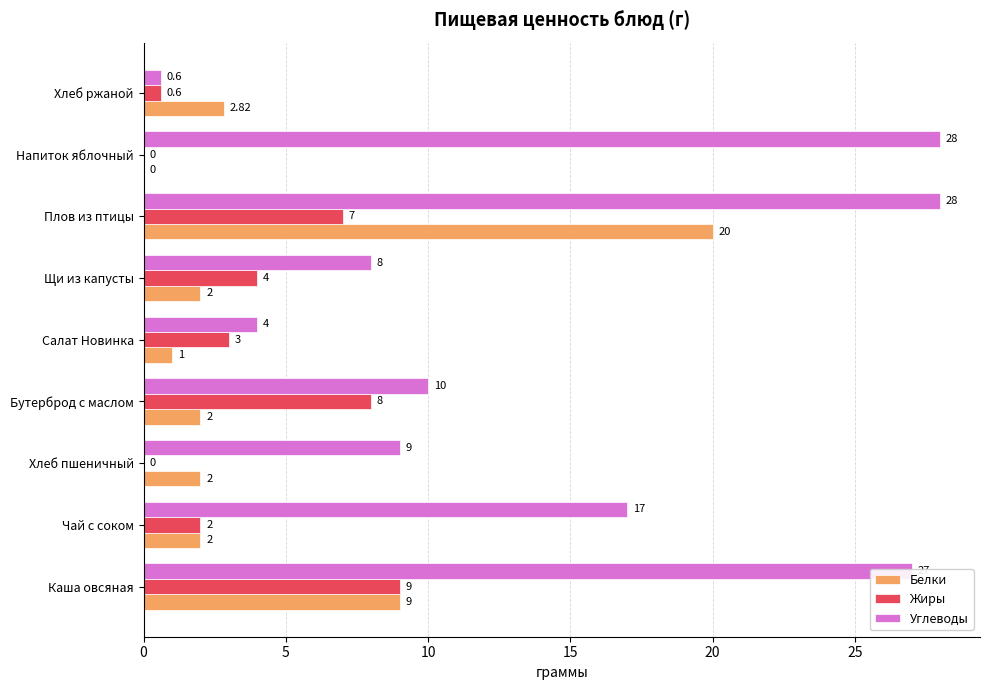

At which category is the sum across all series the highest?

Плов из птицы